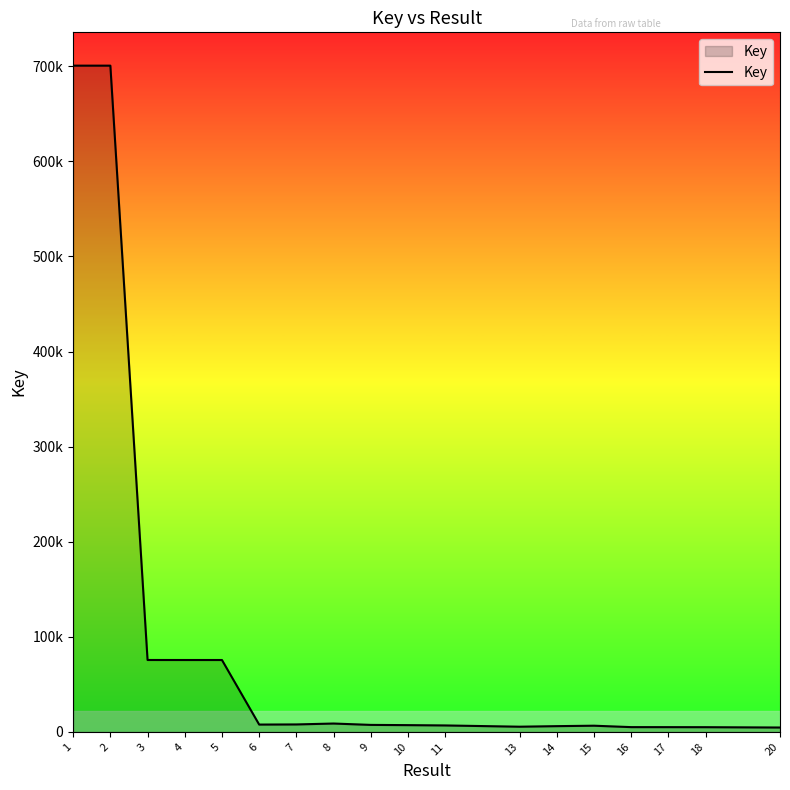

Where is the data nearest to the value 352654?

3